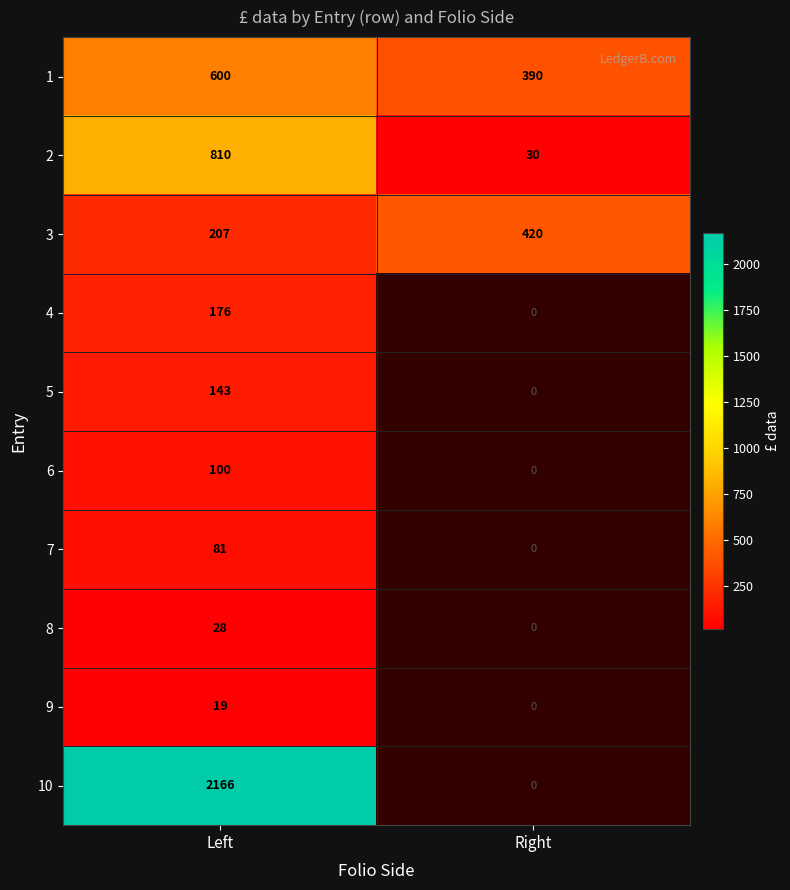

What is the total value across all series at Left?

4330